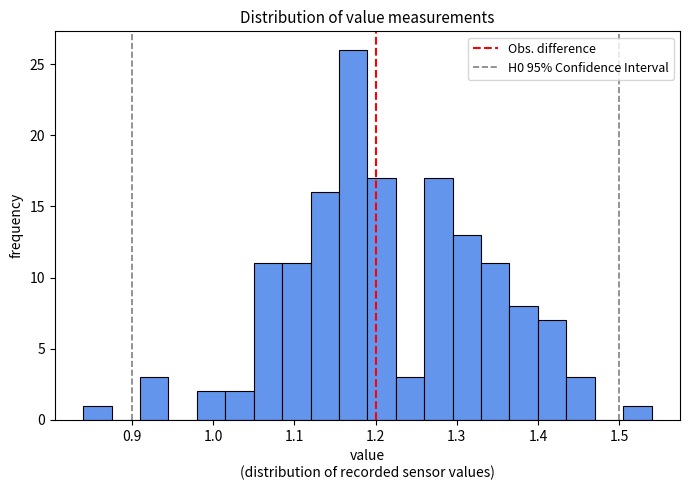

Read against the x-axis, roughly where is the centre of the tallest bar?

1.17